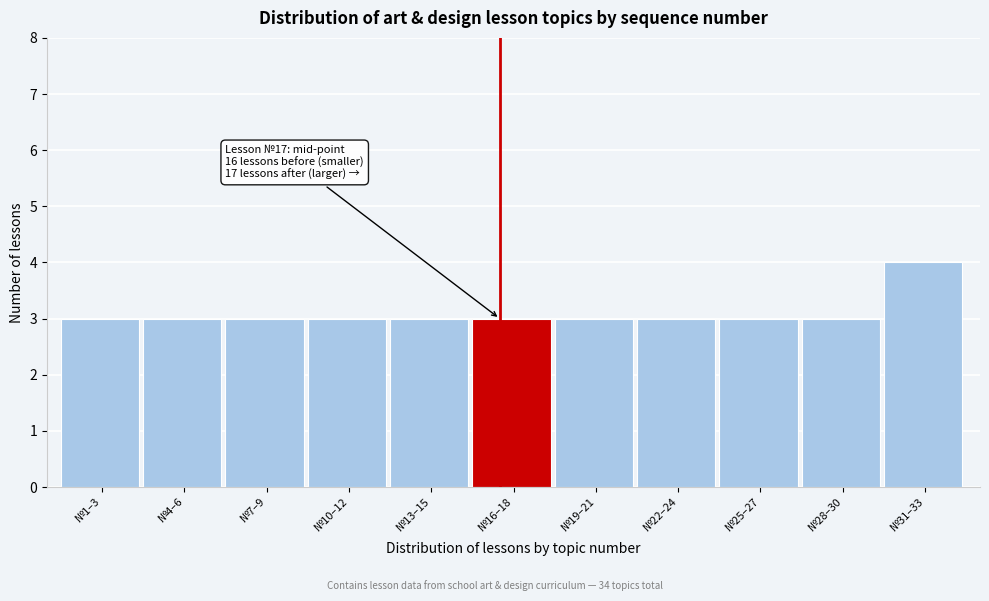

Reading left to right, what are all the values shown in this chart?

3	3	3	3	3	3	3	3	3	3	4